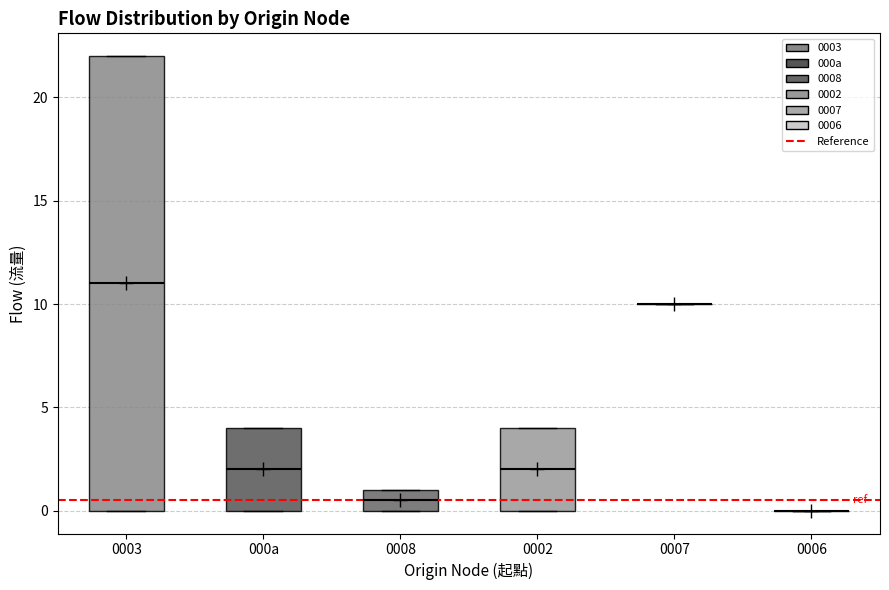

Reading left to right, transcribe this box plot: for each box, give where its median line is, the range the box spans, and where its two whiskers end, as read against the y-axis. The values are not printed on the chart, so give them approximately, as read against the axis.

0003: median 11.0, box 0.0 to 22.0, whiskers 0.0 to 22.0
000a: median 2.0, box 0.0 to 4.0, whiskers 0.0 to 4.0
0008: median 0.5, box 0.0 to 1.0, whiskers 0.0 to 1.0
0002: median 2.0, box 0.0 to 4.0, whiskers 0.0 to 4.0
0007: box collapsed to a line at 10.0, whiskers 10.0 to 10.0
0006: box collapsed to a line at 0.0, whiskers 0.0 to 0.0